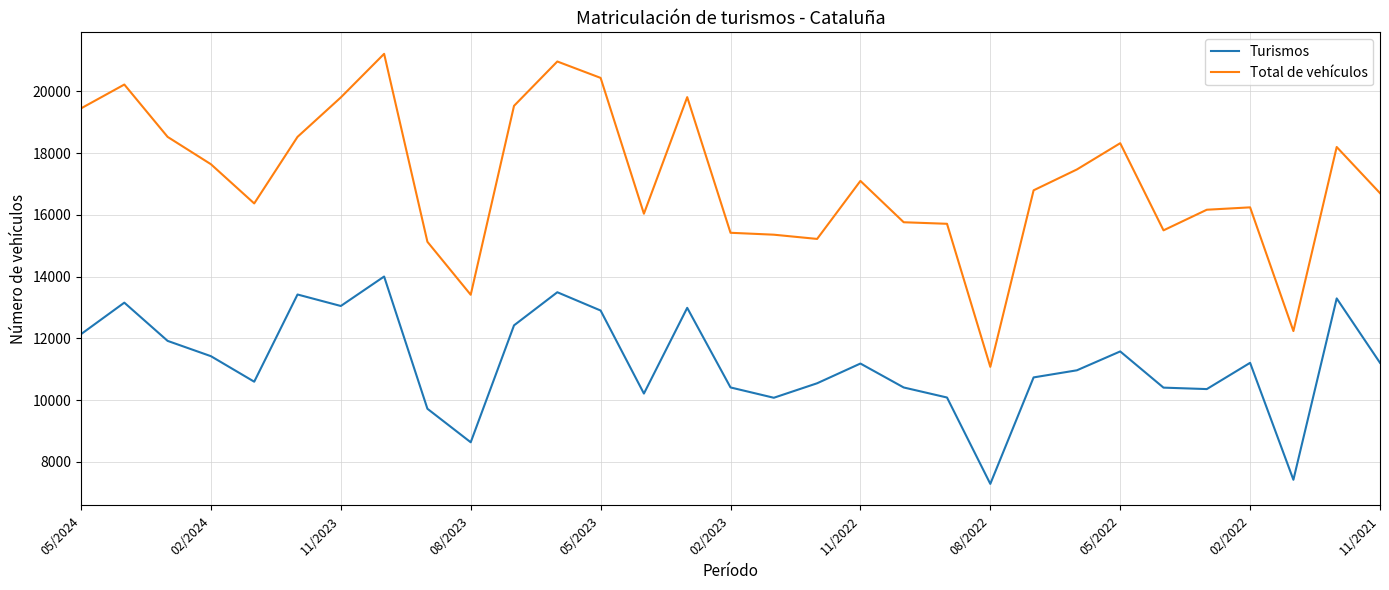

True or false: Turismos and Total de vehículos intersect in this chart.

False